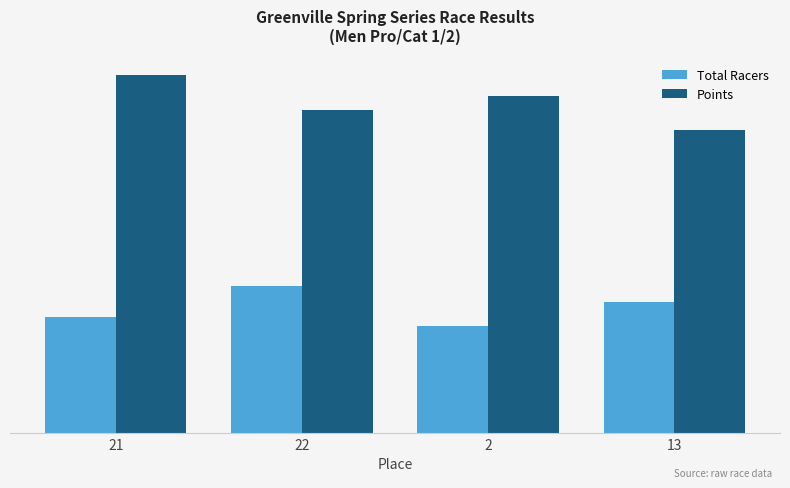

What is the sum of all Points values?

817.0